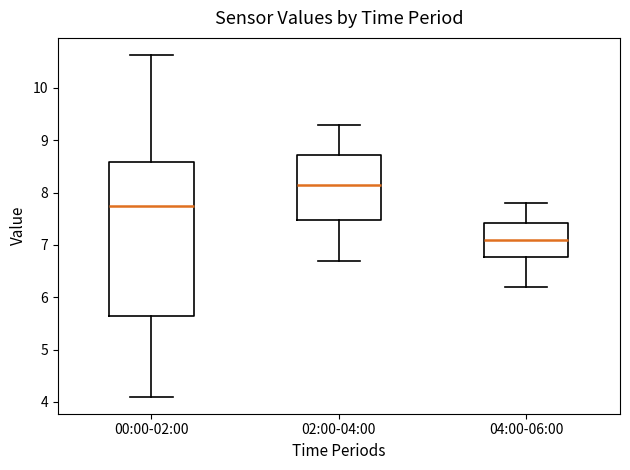

Reading left to right, read every box against the y-axis: the position of its median line, the range the box covers, and the ends of its whiskers. The values are not printed on the chart, so give them approximately, as read against the axis.

00:00-02:00: median 7.8, box 5.6 to 8.6, whiskers 4.1 to 10.6
02:00-04:00: median 8.2, box 7.5 to 8.7, whiskers 6.7 to 9.3
04:00-06:00: median 7.1, box 6.8 to 7.4, whiskers 6.2 to 7.8